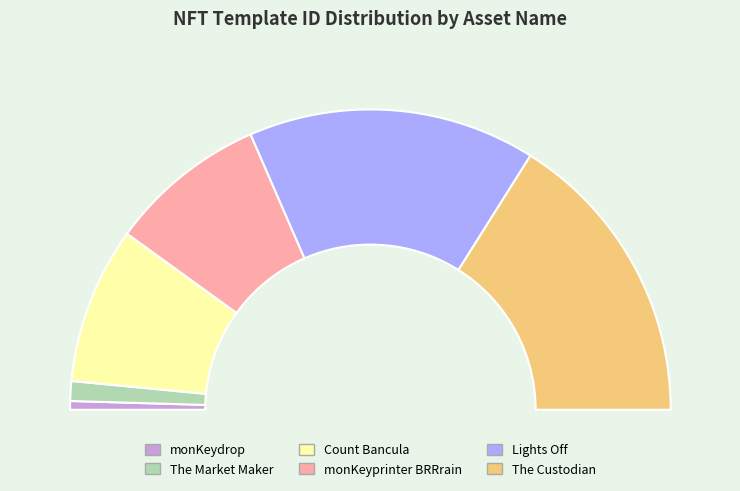

True or false: monKeydrop accounts for 1% of the total.

True